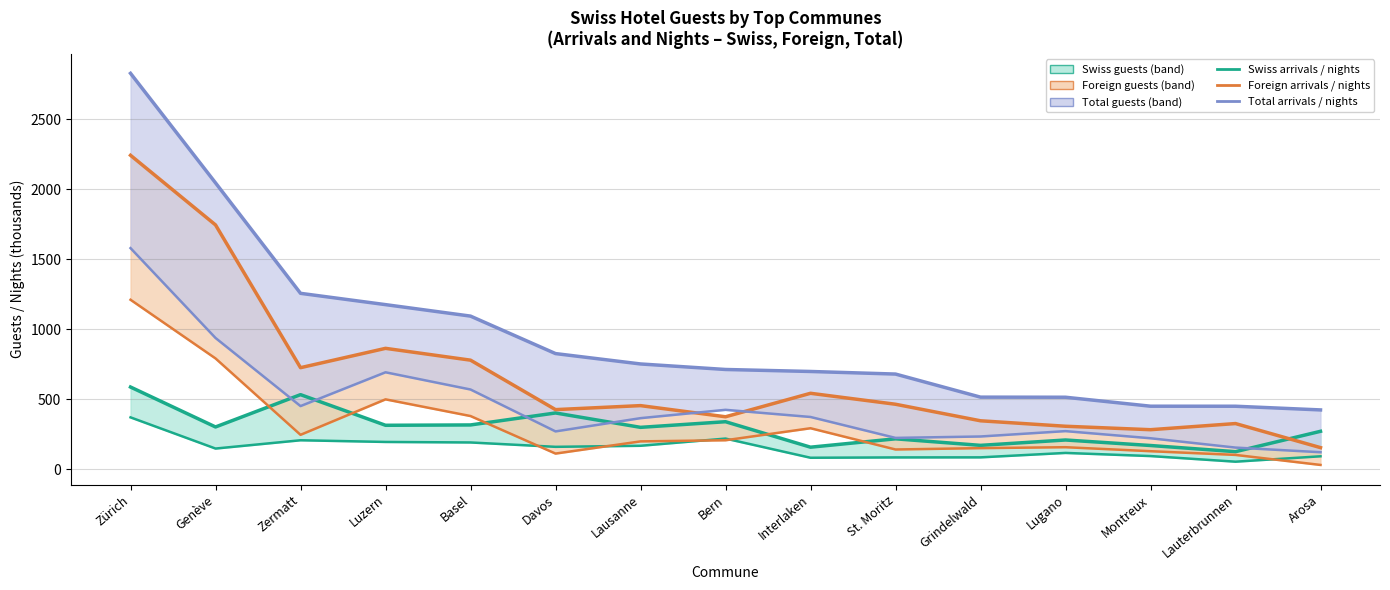

Which has a higher value, Genève or Arosa?

Genève